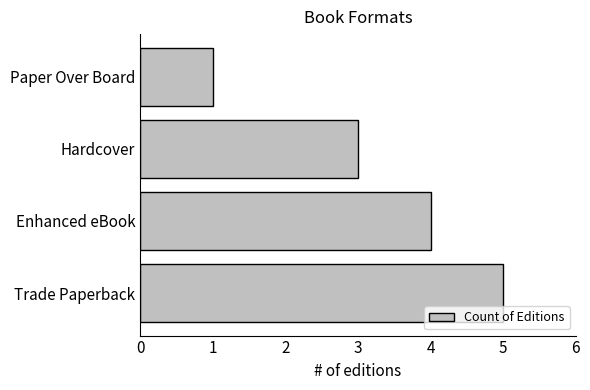

The chart shows a value of 4 at Enhanced eBook. True or false?

True